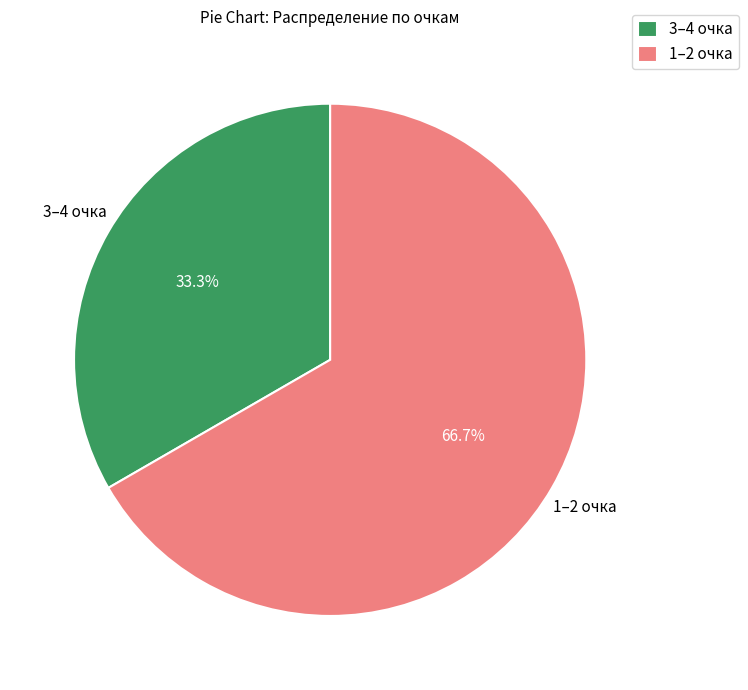

Combined, what portion of the pie is 1–2 очка and 3–4 очка?

100.0%